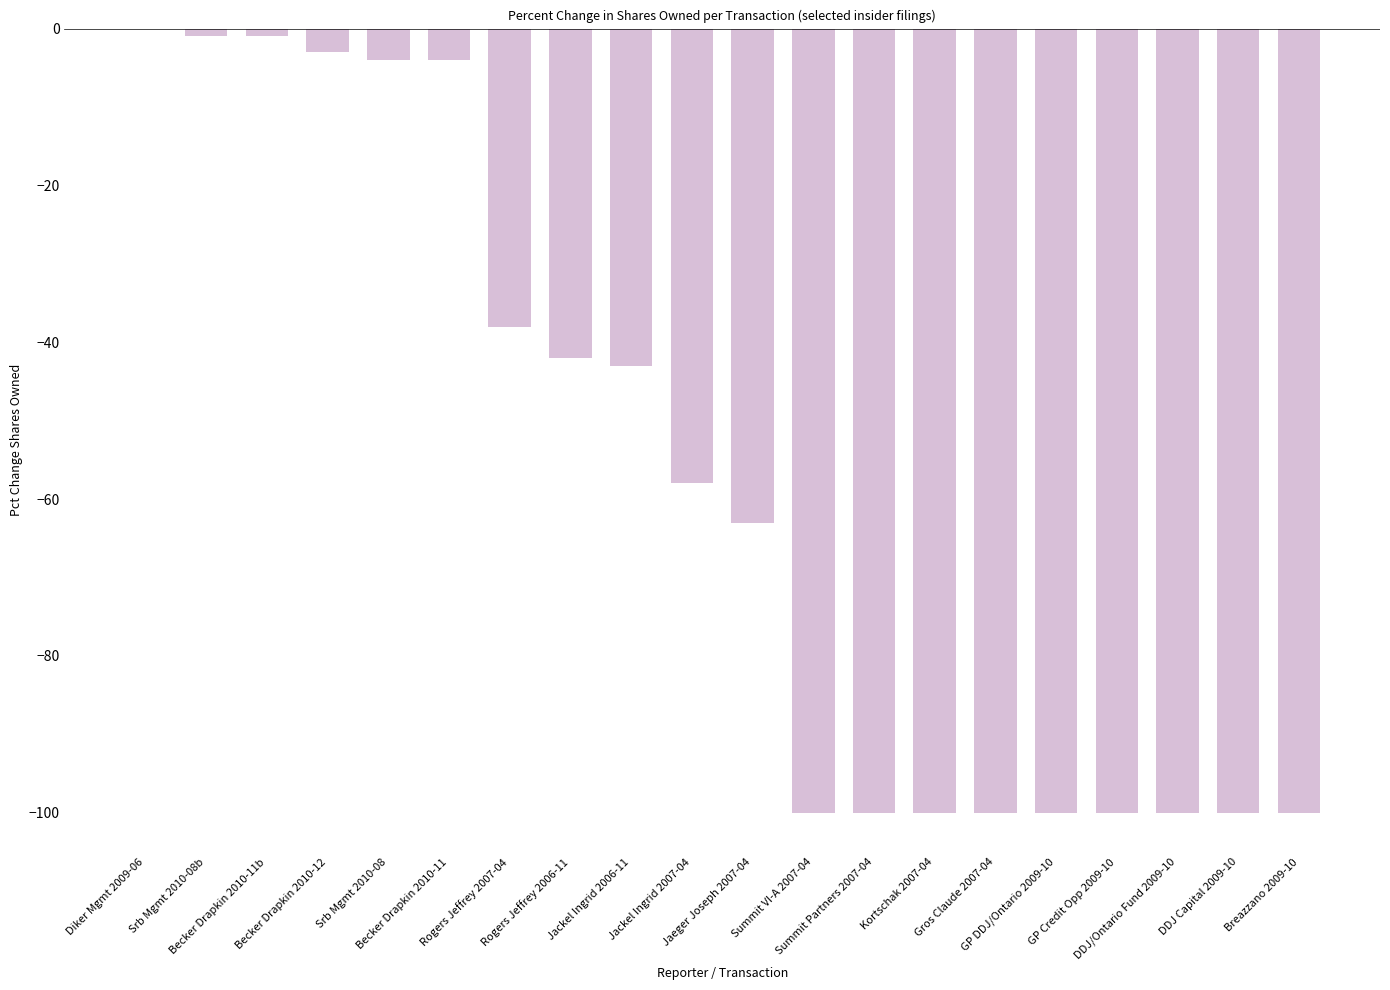

Read the value at Rogers Jeffrey 2006-11.

-42